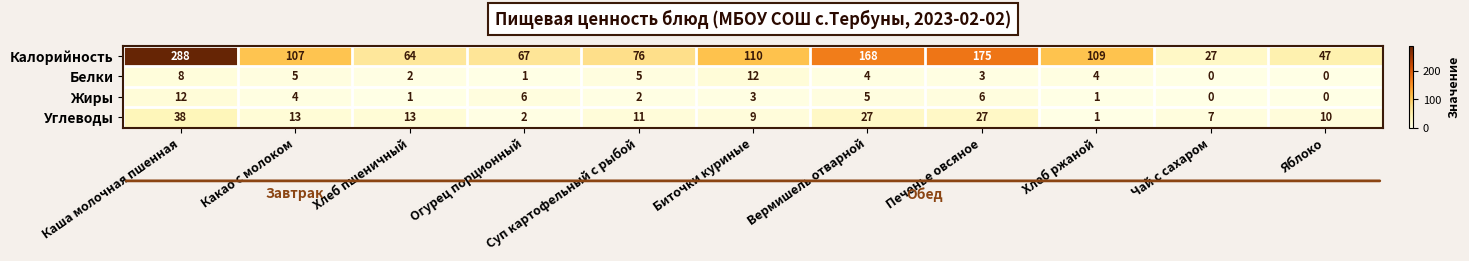

Which series changed the most between Хлеб пшеничный and Суп картофельный с рыбой?

Калорийность